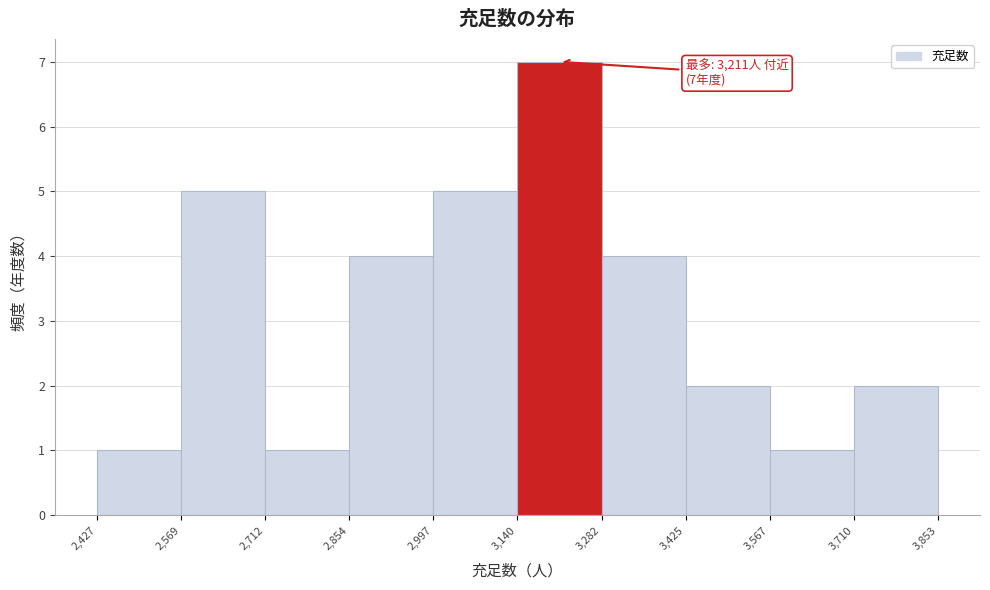

Which range on the x-axis has the tallest bar?

3,140 to 3,282